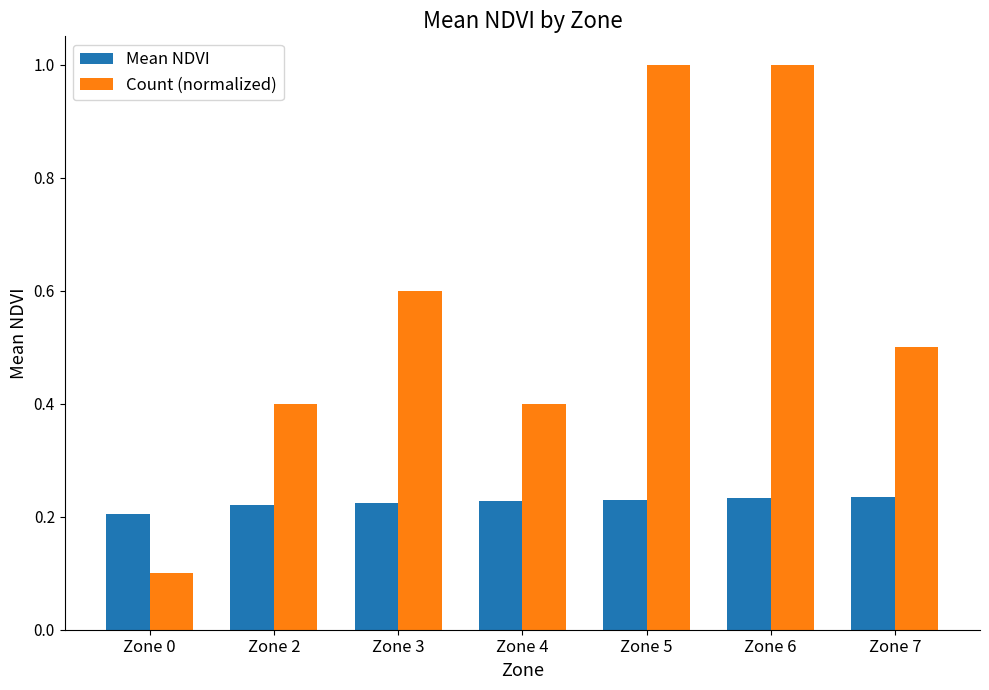

What is the highest value of the Count (normalized) series?

1.0